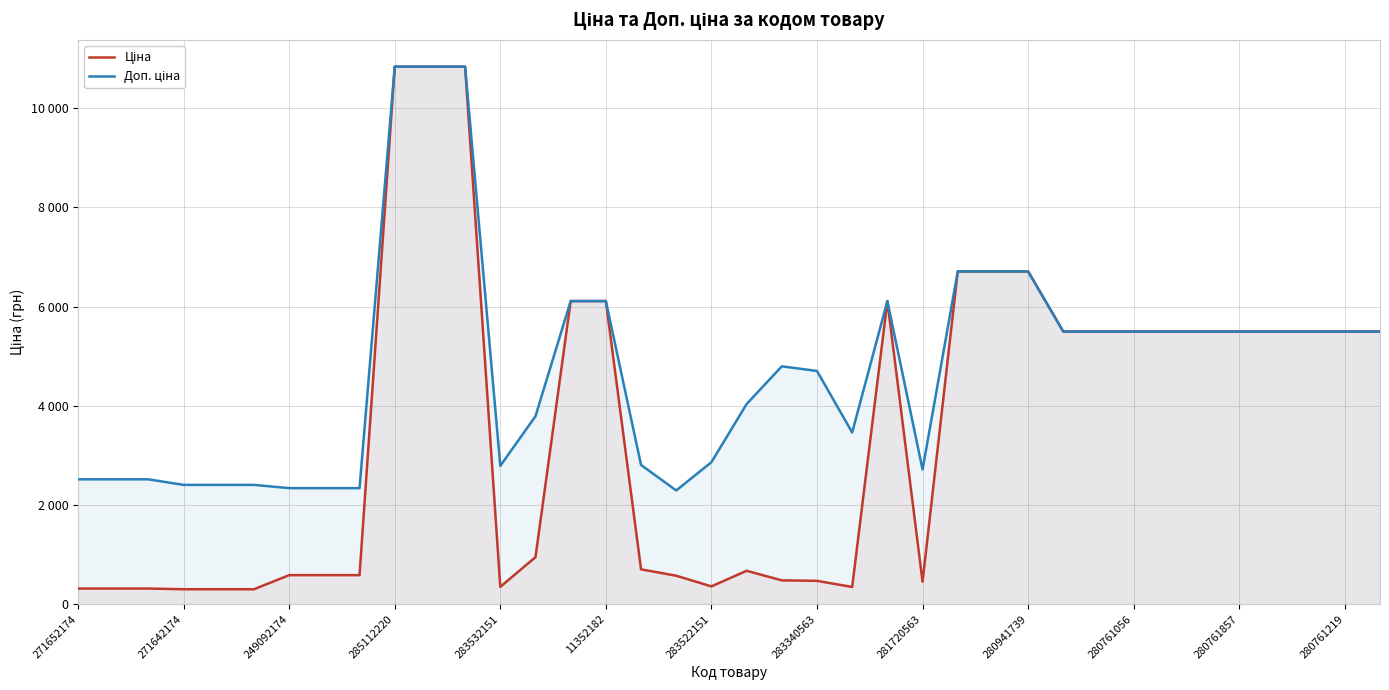

How many lines are shown in the chart?

2